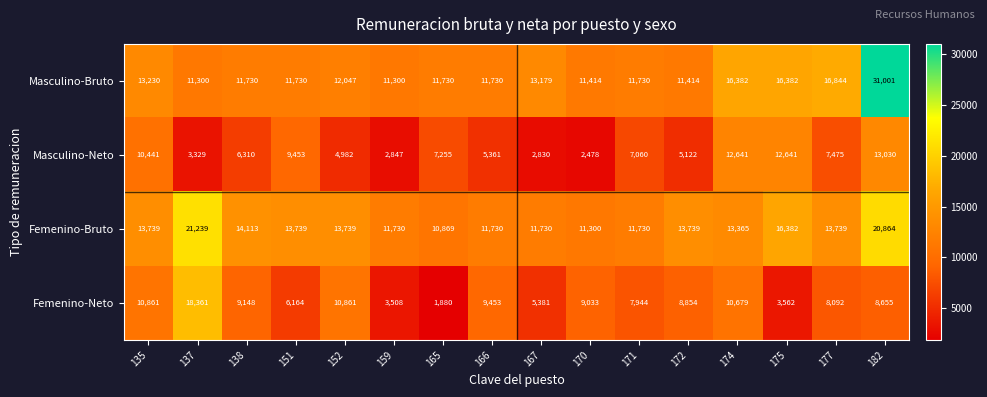

Read the Femenino-Neto value at 182.

8655